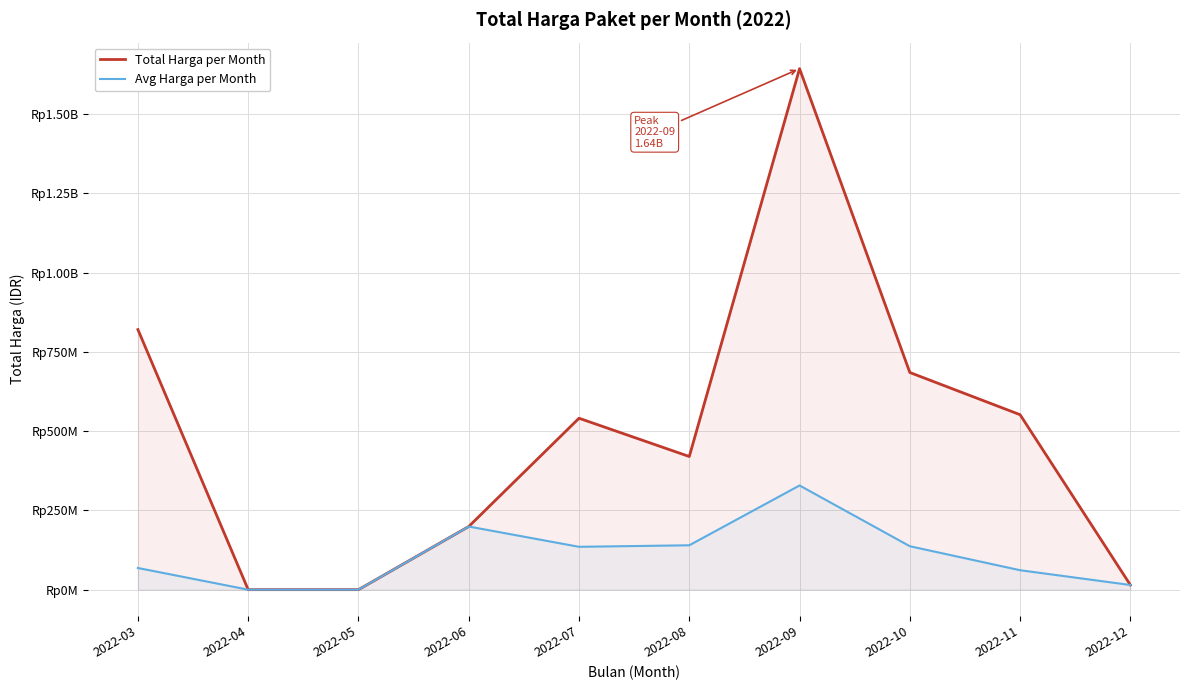

How many lines are shown in the chart?

2